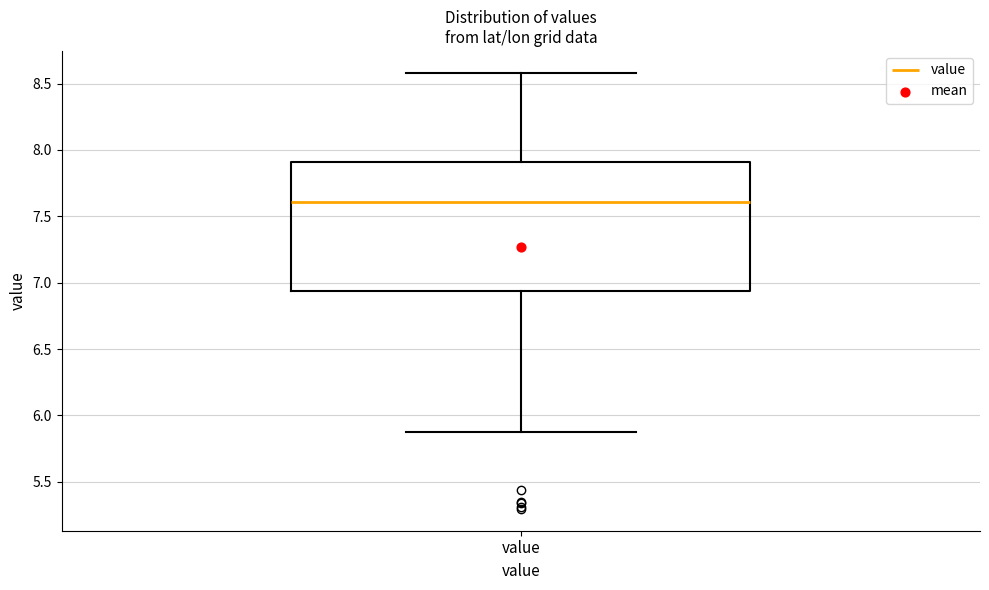

Transcribe this box plot: give where the median line is, the range the box spans, and where the two whiskers end, as read against the y-axis. The values are not printed on the chart, so give them approximately, as read against the axis.

median 7.60, box 6.95 to 7.90, whiskers 5.85 to 8.60